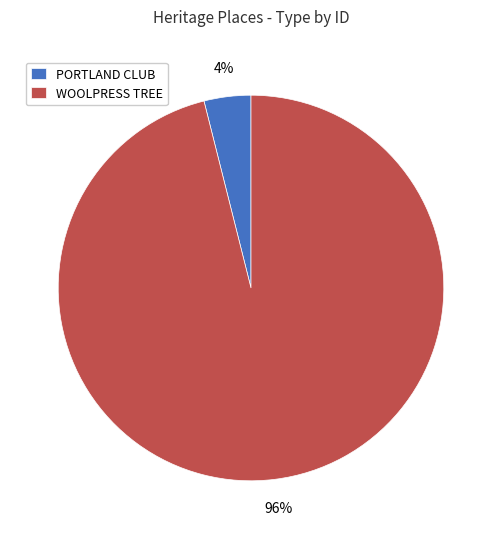

Do PORTLAND CLUB and WOOLPRESS TREE together represent more than half of the pie?

Yes